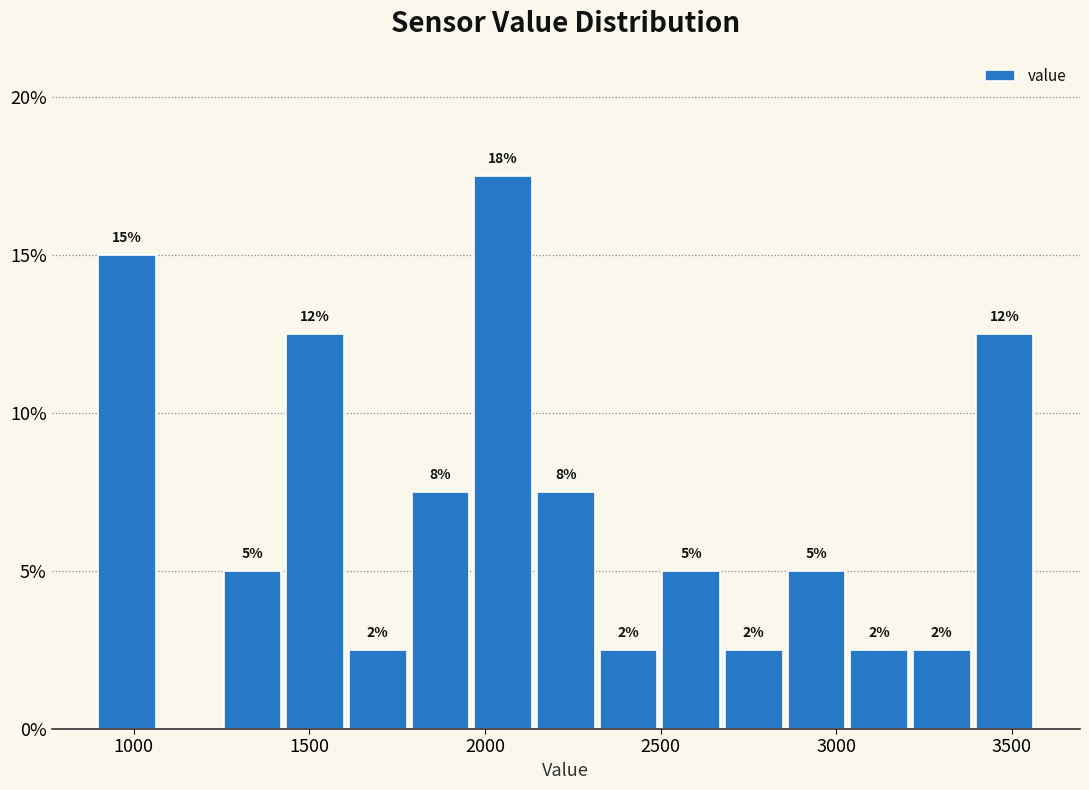

Read against the x-axis, roughly where is the centre of the tallest bar?

2050